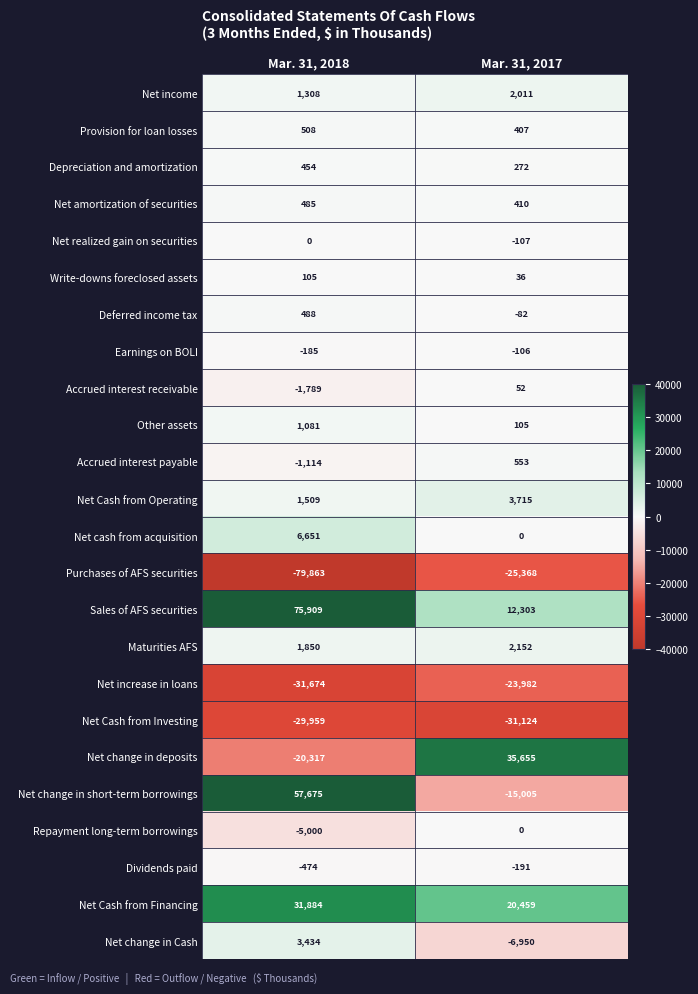

What is the minimum value shown in the chart?

-79863